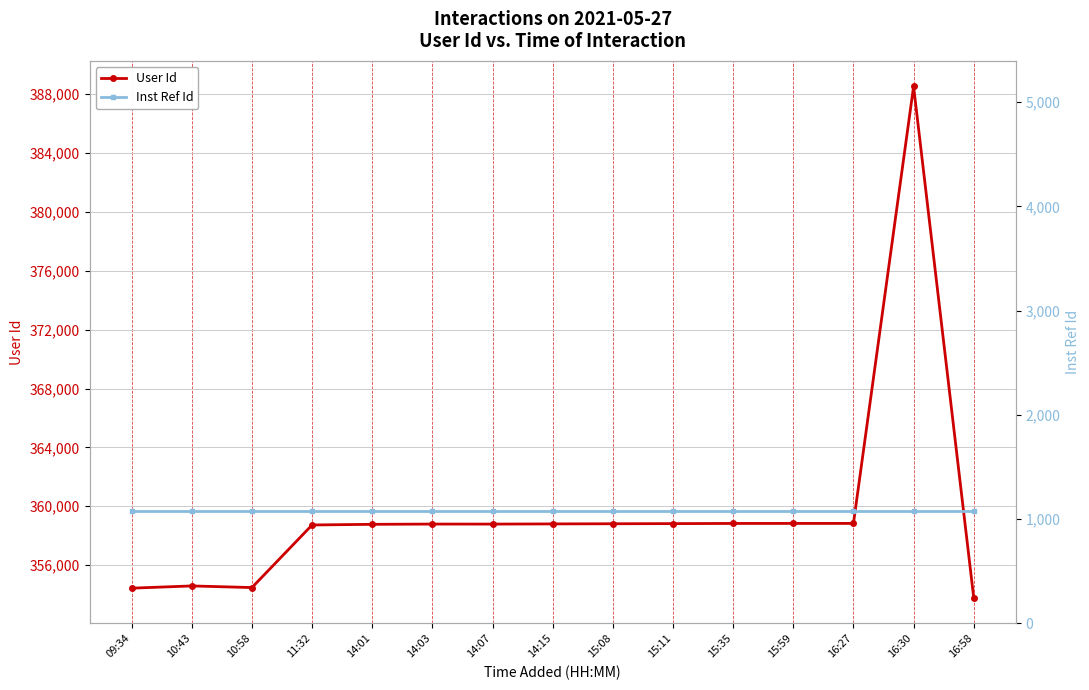

Which series has the widest spread of values?

User Id